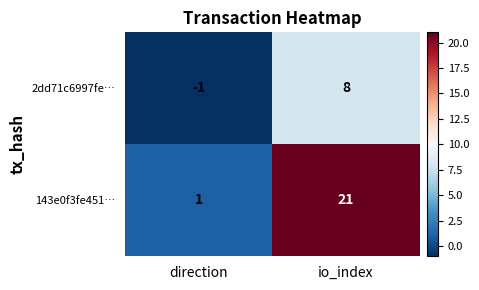

Which series changed the most between direction and io_index?

143e0f3fe451…